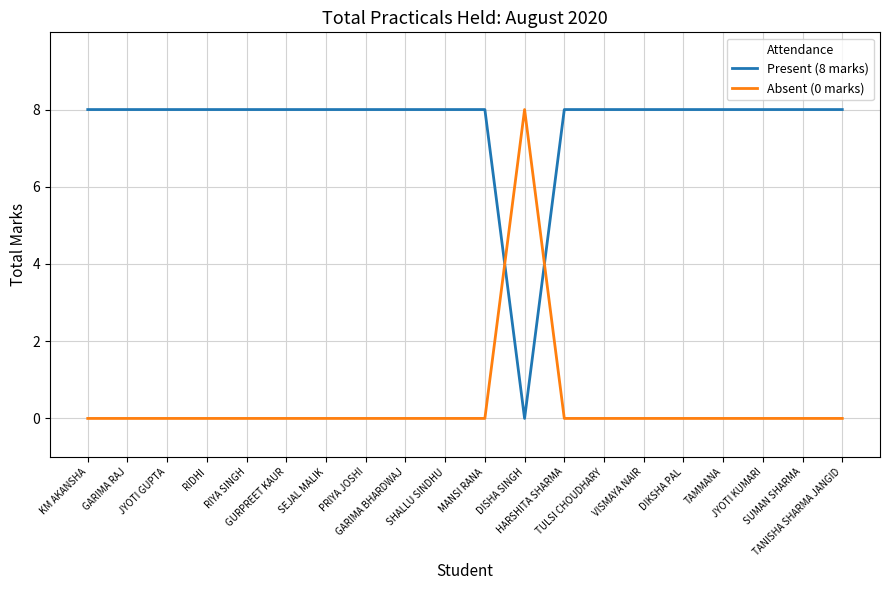

Reading left to right, extract all data points from this chart.

Present (8 marks): KM AKANSHA=8	GARIMA RAJ=8	JYOTI GUPTA=8	RIDHI=8	RIYA SINGH=8	GURPREET KAUR=8	SEJAL MALIK=8	PRIYA JOSHI=8	GARIMA BHARDWAJ=8	SHALLU SINDHU=8	MANSI RANA=8	DISHA SINGH=0	HARSHITA SHARMA=8	TULSI CHOUDHARY=8	VISMAYA NAIR=8	DIKSHA PAL=8	TAMMANA=8	JYOTI KUMARI=8	SUMAN SHARMA=8	TANISHA SHARMA JANGID=8
Absent (0 marks): KM AKANSHA=0	GARIMA RAJ=0	JYOTI GUPTA=0	RIDHI=0	RIYA SINGH=0	GURPREET KAUR=0	SEJAL MALIK=0	PRIYA JOSHI=0	GARIMA BHARDWAJ=0	SHALLU SINDHU=0	MANSI RANA=0	DISHA SINGH=8	HARSHITA SHARMA=0	TULSI CHOUDHARY=0	VISMAYA NAIR=0	DIKSHA PAL=0	TAMMANA=0	JYOTI KUMARI=0	SUMAN SHARMA=0	TANISHA SHARMA JANGID=0